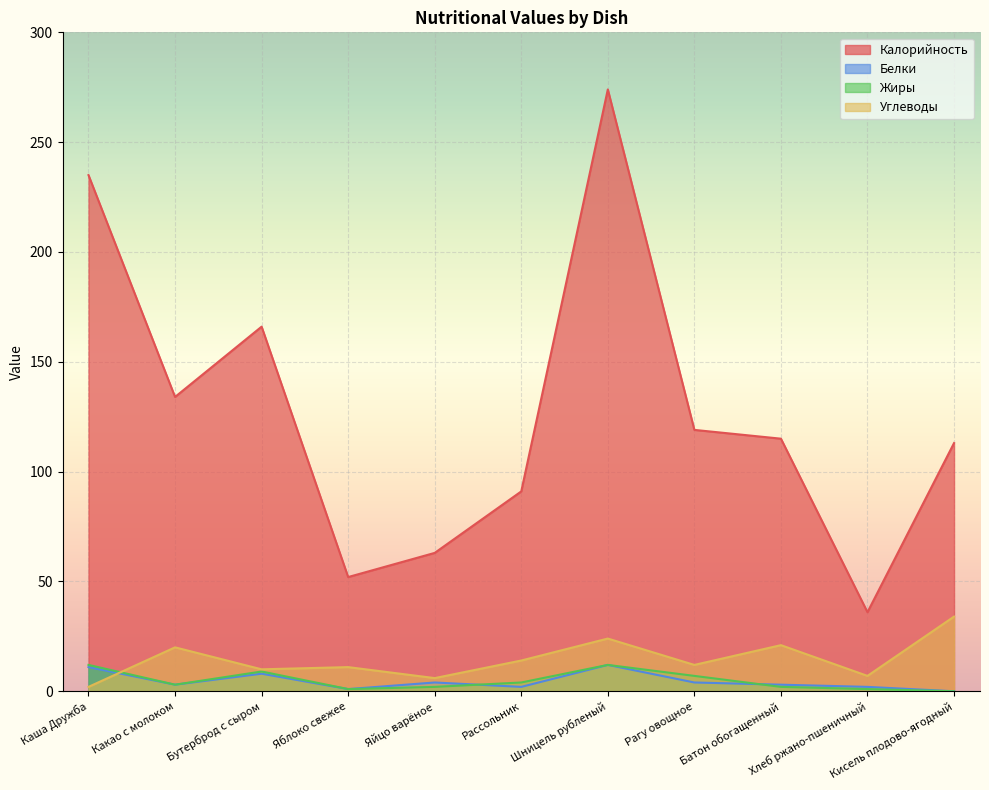

What is the total value across all series at Каша Дружба?

260